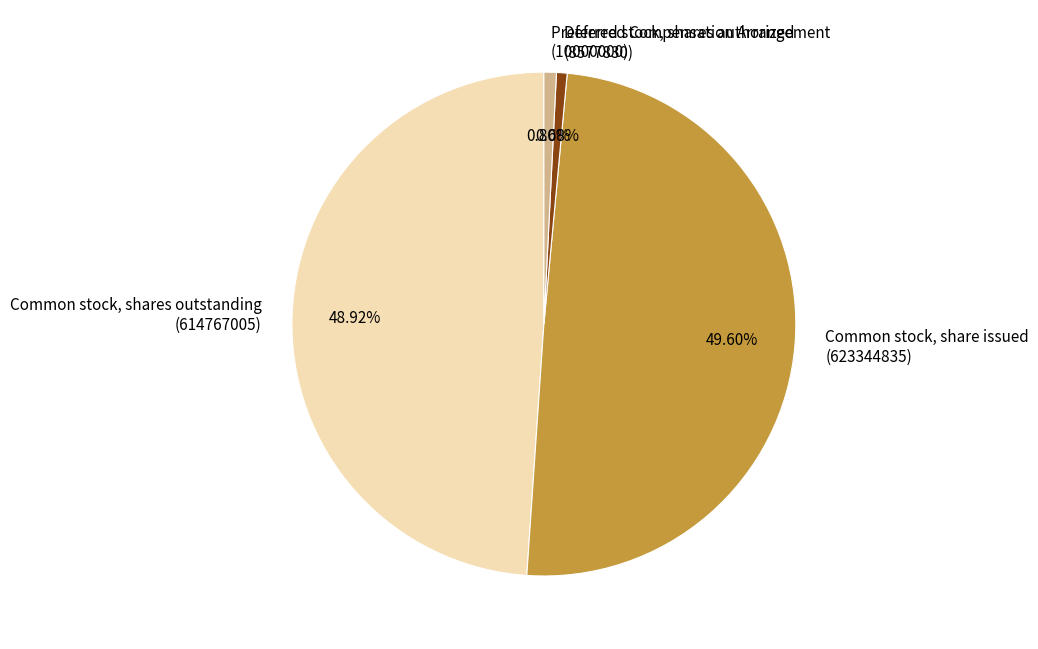

To the nearest percent, what is the average slice percentage?

25%